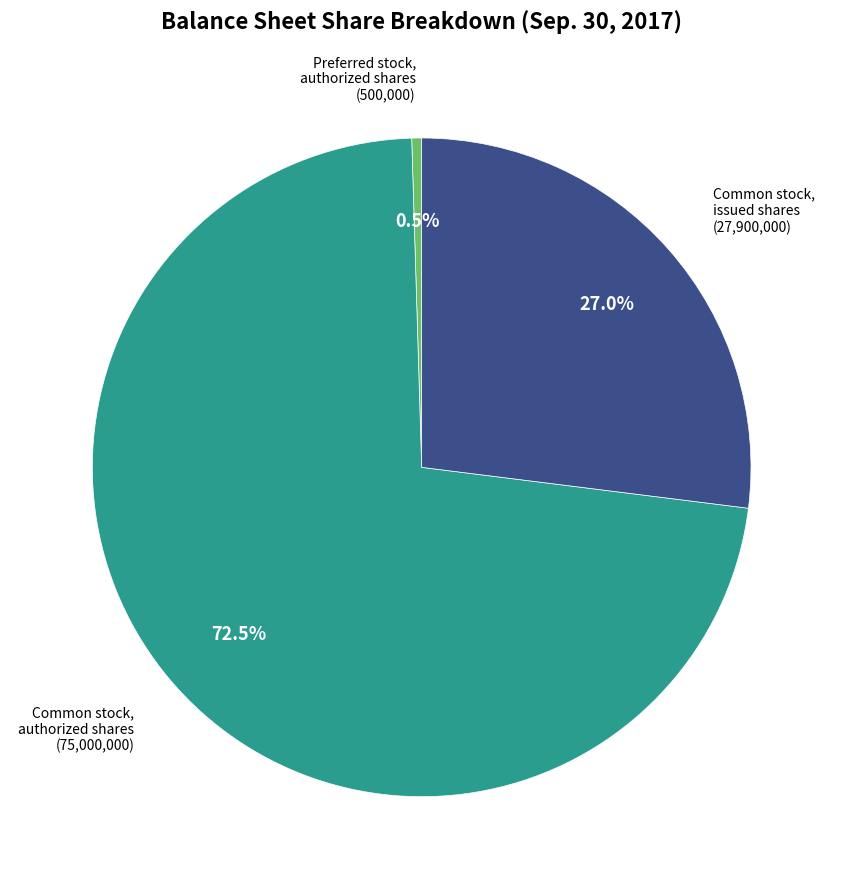

To the nearest percent, what is the average slice percentage?

33%